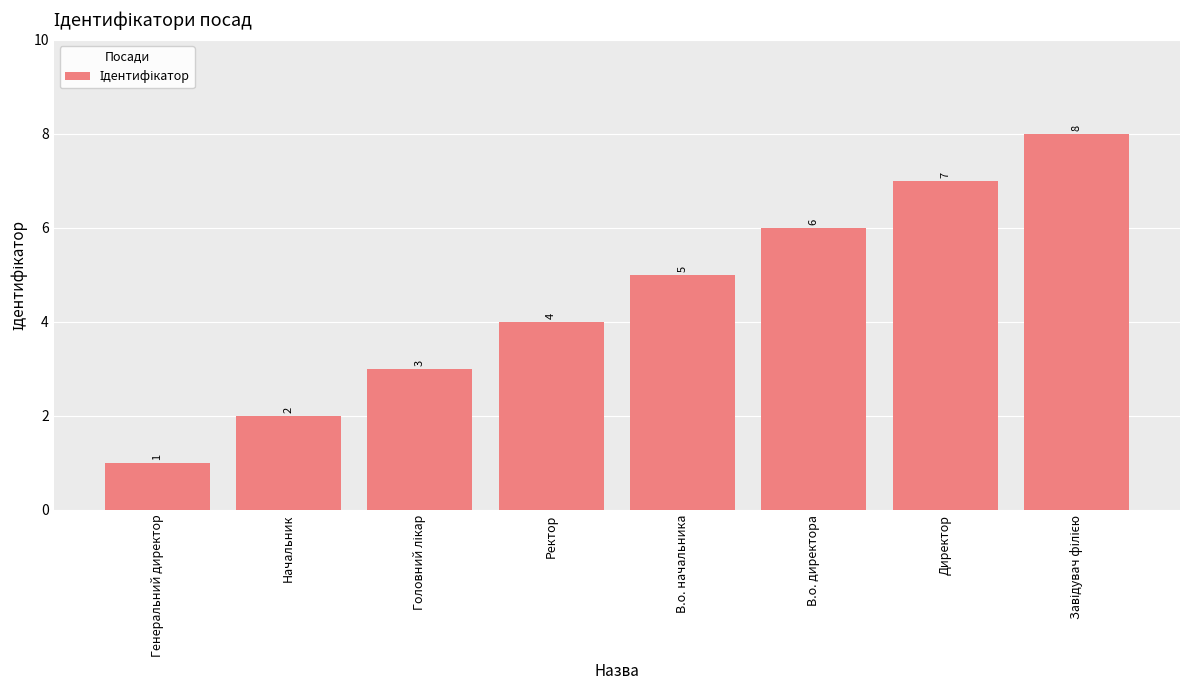

Which category has the lowest value across all series?

Генеральний директор